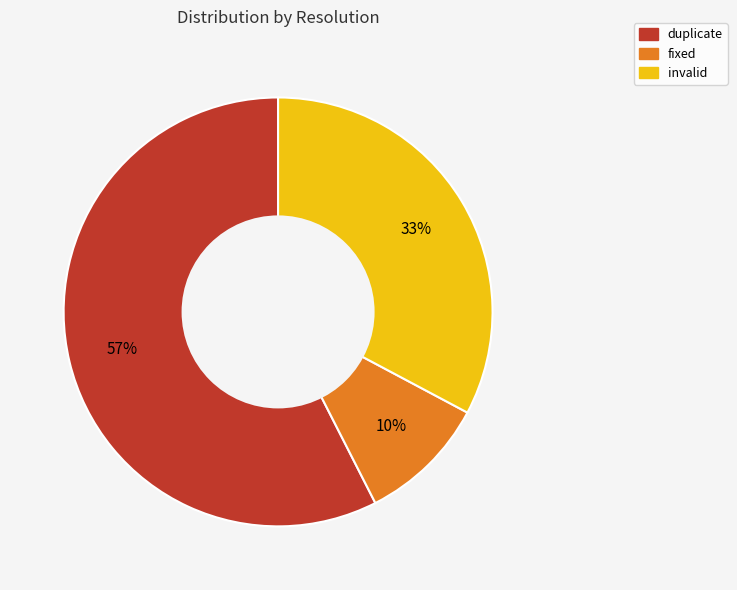

Is there a majority slice in this chart?

Yes